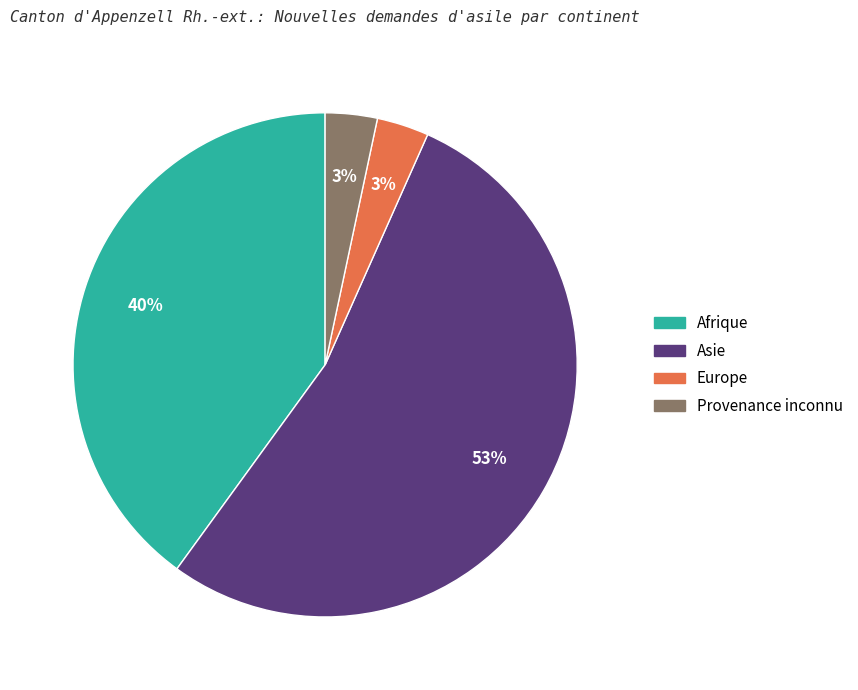

Is there any slice that represents more than half of the pie?

Yes